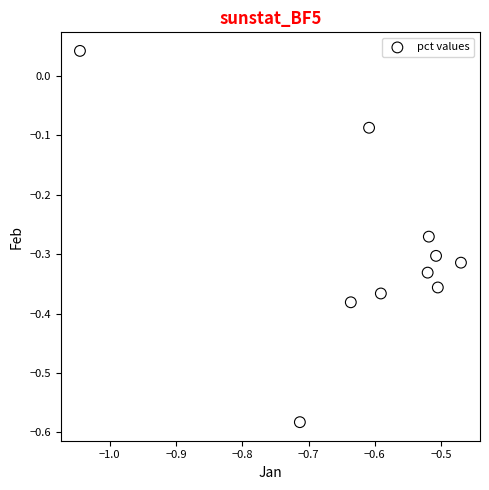

What is the range of Y values (max minus min)?

0.6